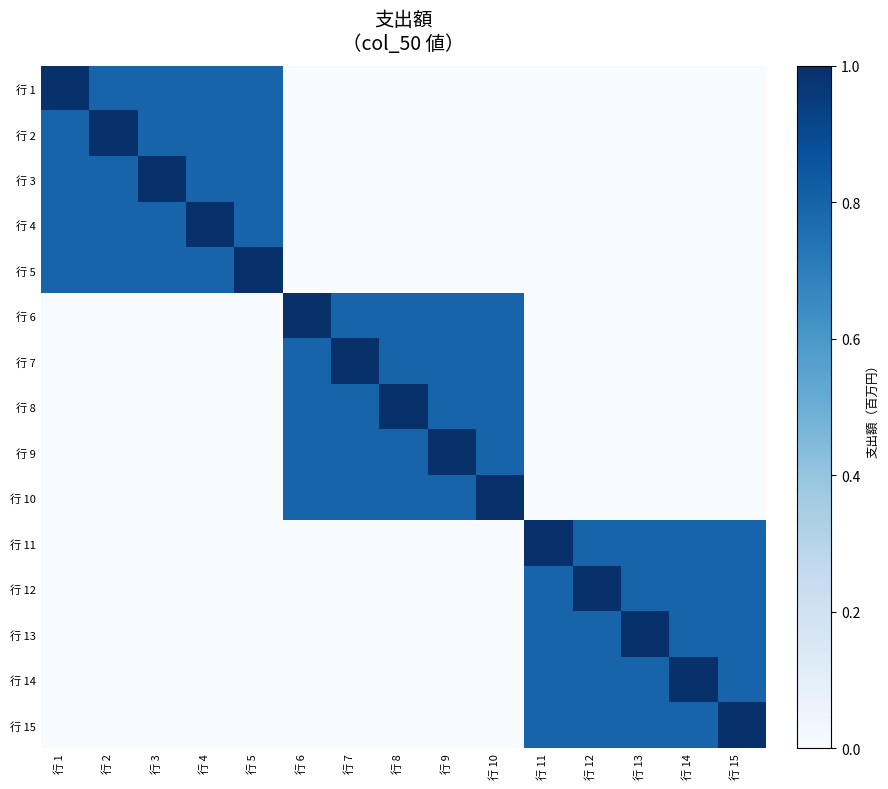

At how many categories does at least one series exceed 0?

15